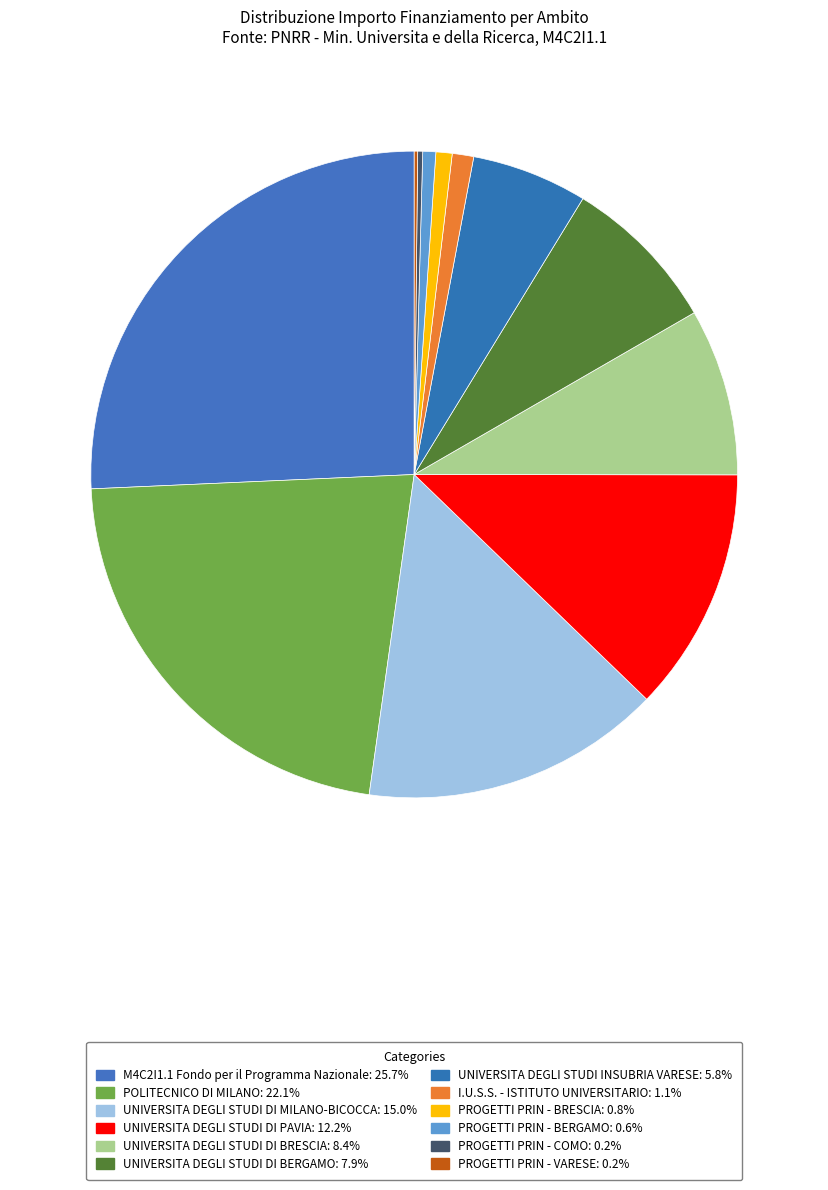

How many slices are in this pie chart?

12